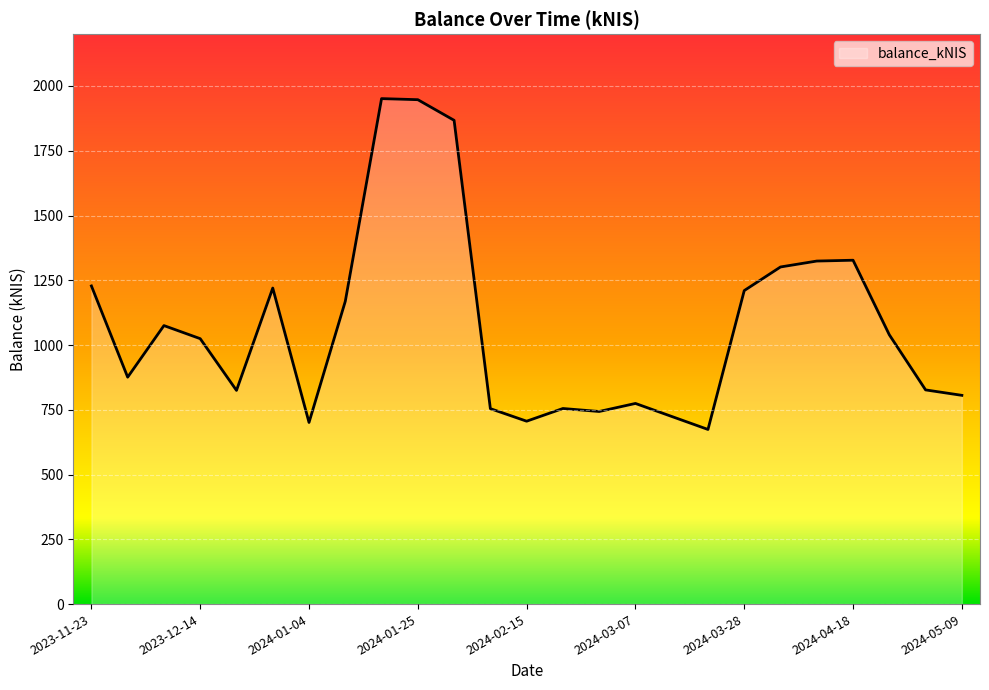

What is the difference between the maximum and minimum values?

1277.1